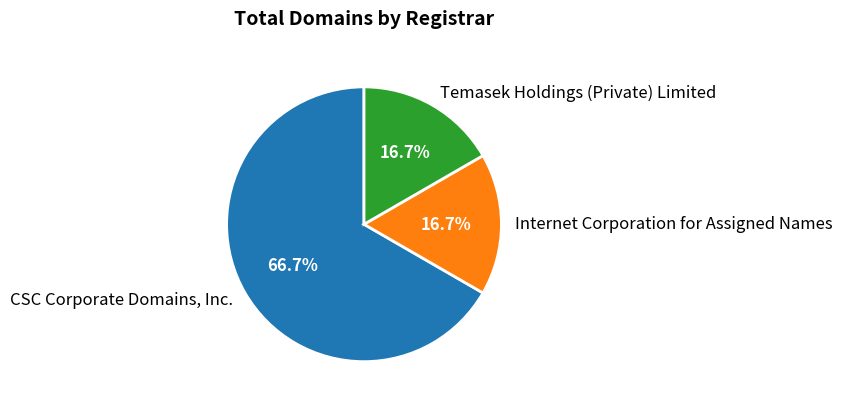

Do Temasek Holdings (Private) Limited and Internet Corporation for Assigned Names together represent more than half of the pie?

No